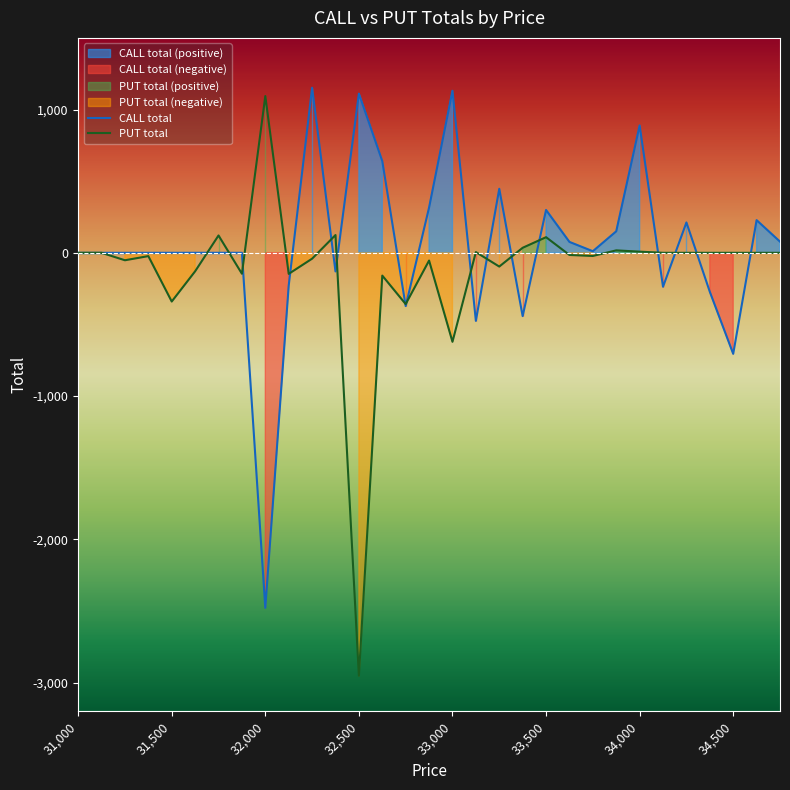

How many values in the CALL total series are below 0?

9